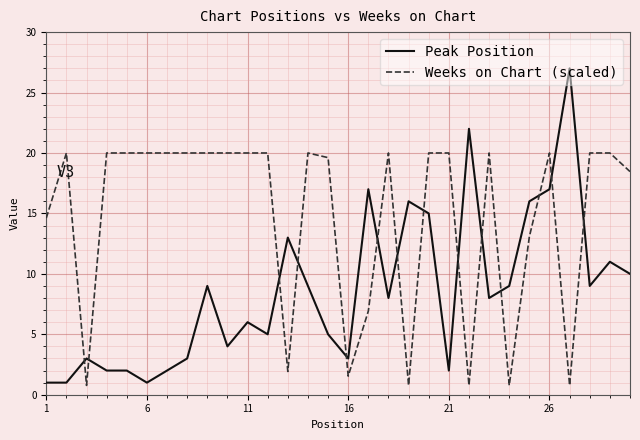

What is the maximum value for Peak Position?

27.0